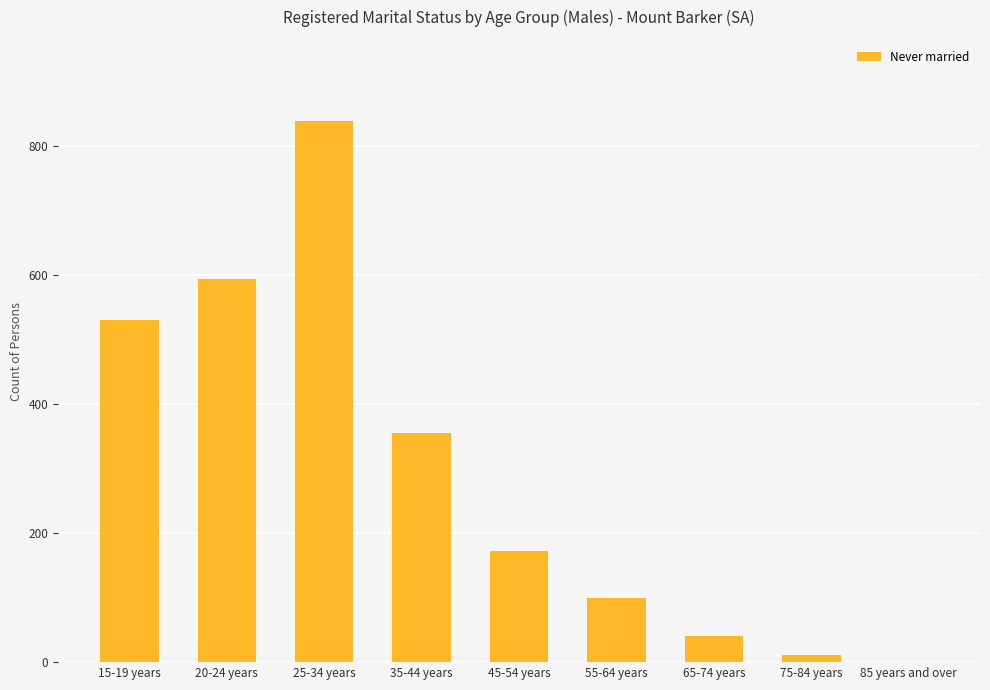

At which label is the value closest to 419?

35-44 years